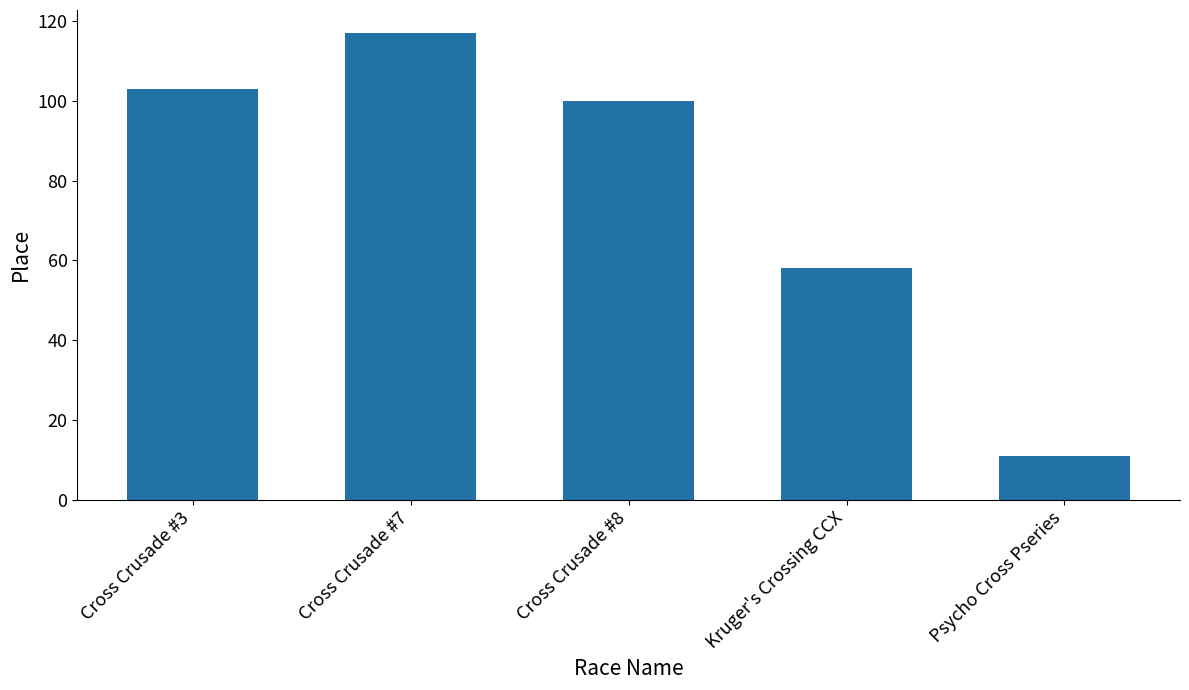

What is the ratio of the value at Cross Crusade #3 to the value at Cross Crusade #8?

1.0